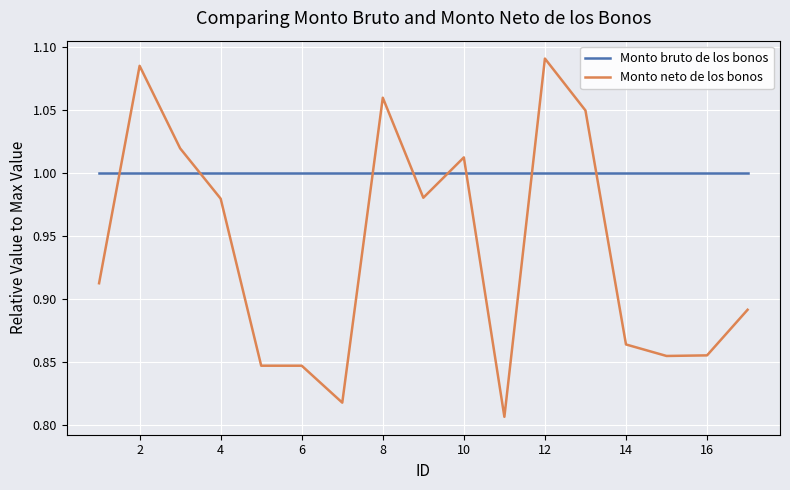

Rank the series by their average value, from lowest to highest.

Monto neto de los bonos, Monto bruto de los bonos